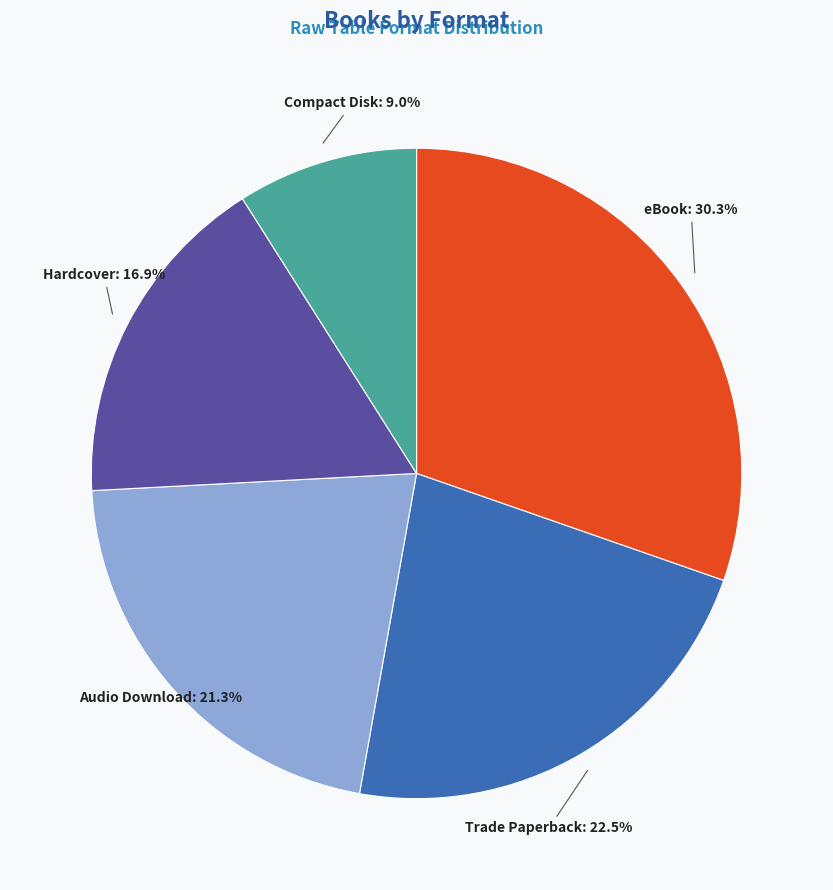

Rank the categories by value from highest to lowest.

eBook, Trade Paperback, Audio Download, Hardcover, Compact Disk